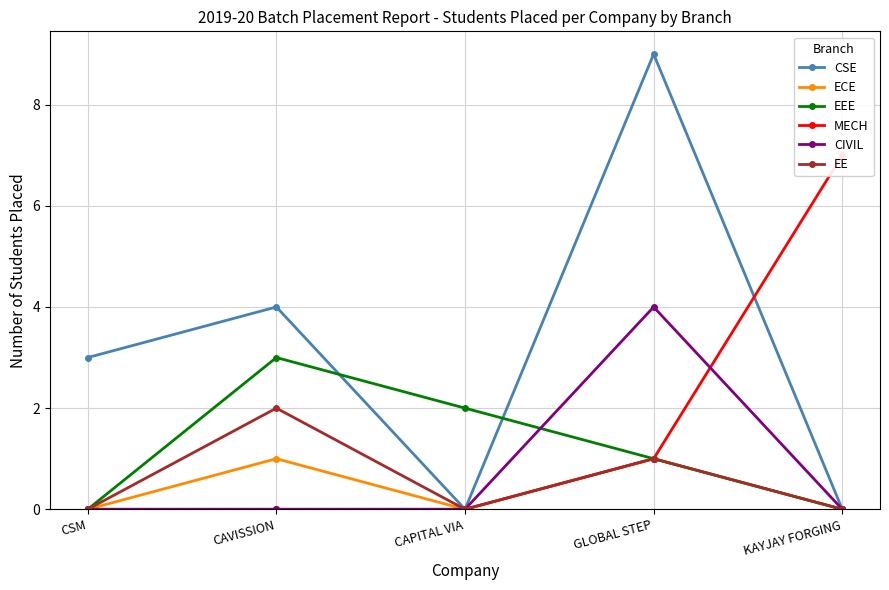

What is the spread (max minus min) of values at CSM?

3